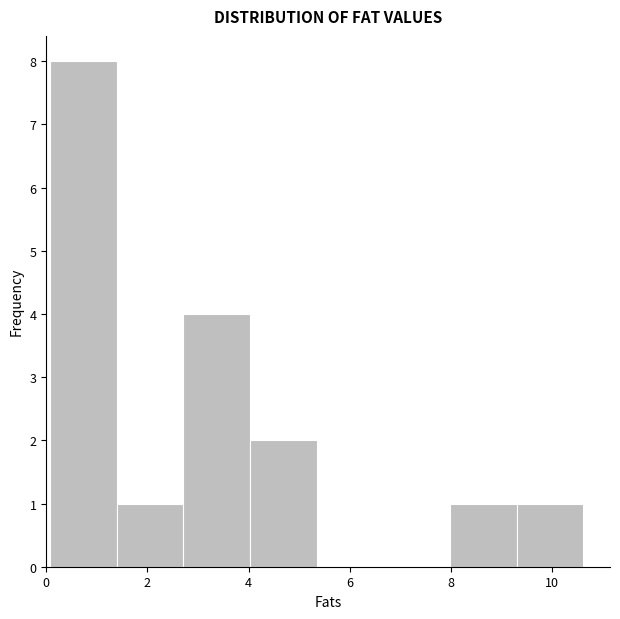

Reading left to right, list every bar in this chart as the range it spans on the x-axis followed by its height. Neither the bar edges nor the heights are printed on the chart, so give them approximately, as read against the axes.

0.0 to 1.4: 8
1.4 to 2.8: 1
2.8 to 4.0: 4
4.0 to 5.4: 2
5.4 to 6.6: 0
6.6 to 8.0: 0
8.0 to 9.4: 1
9.4 to 10.6: 1